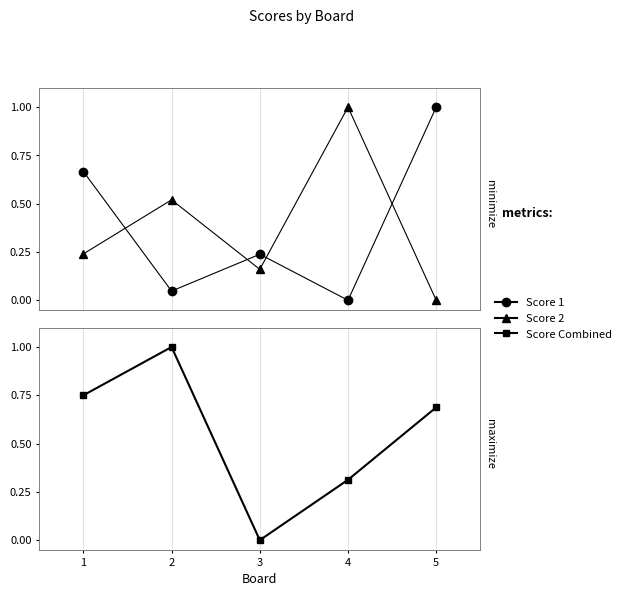

Which series has the largest total across all categories?

Score Combined